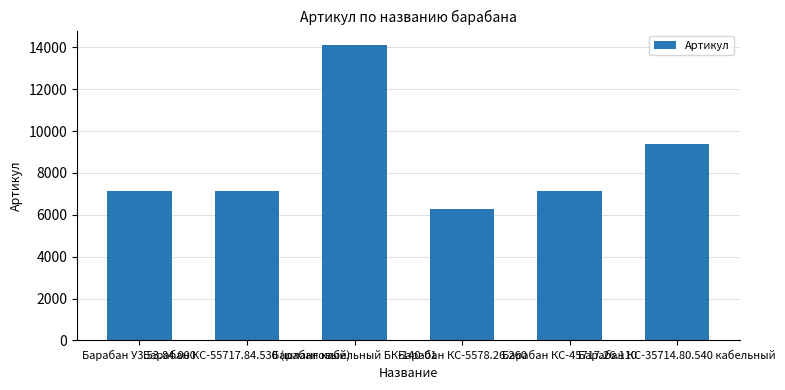

What is the change in value from Барабан КС-5578.26.260 to Барабан КС-45717.26.110?

+850